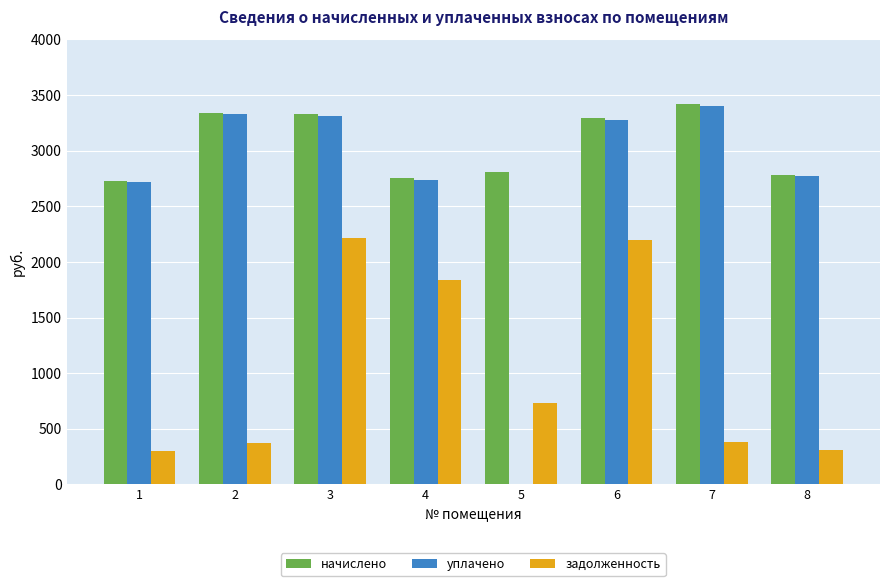

What value does the уплачено series have at 3?

3313.7